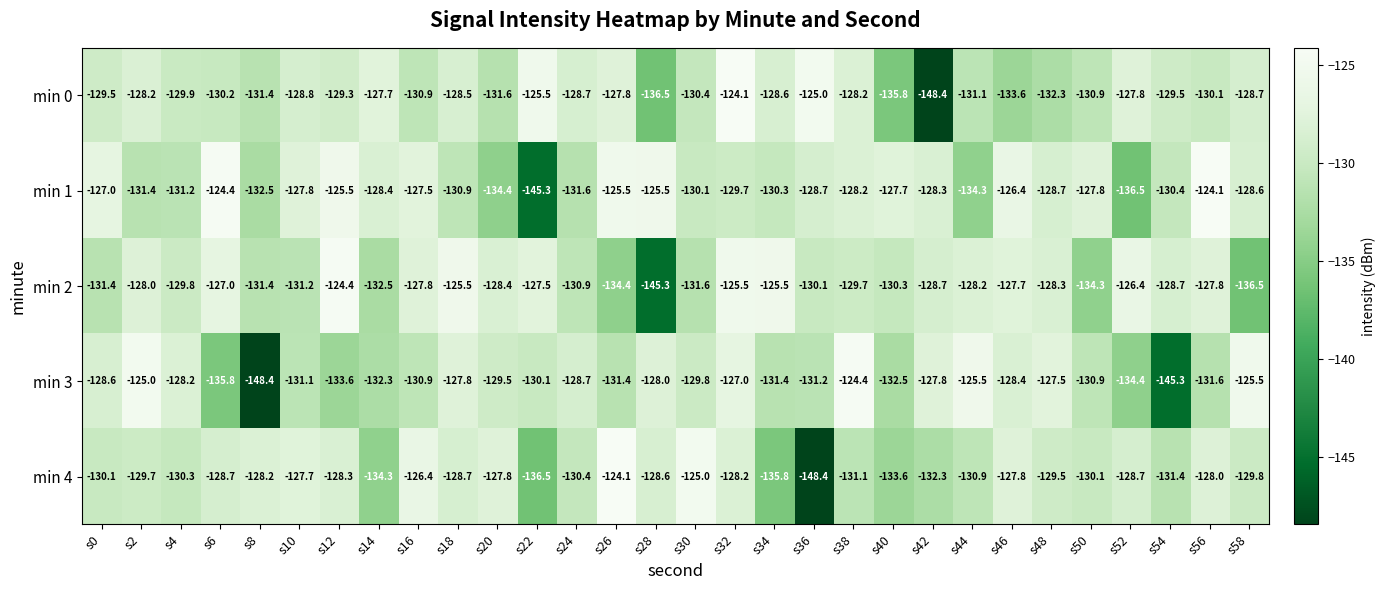

What is the total value across all series at s50?

-654.0